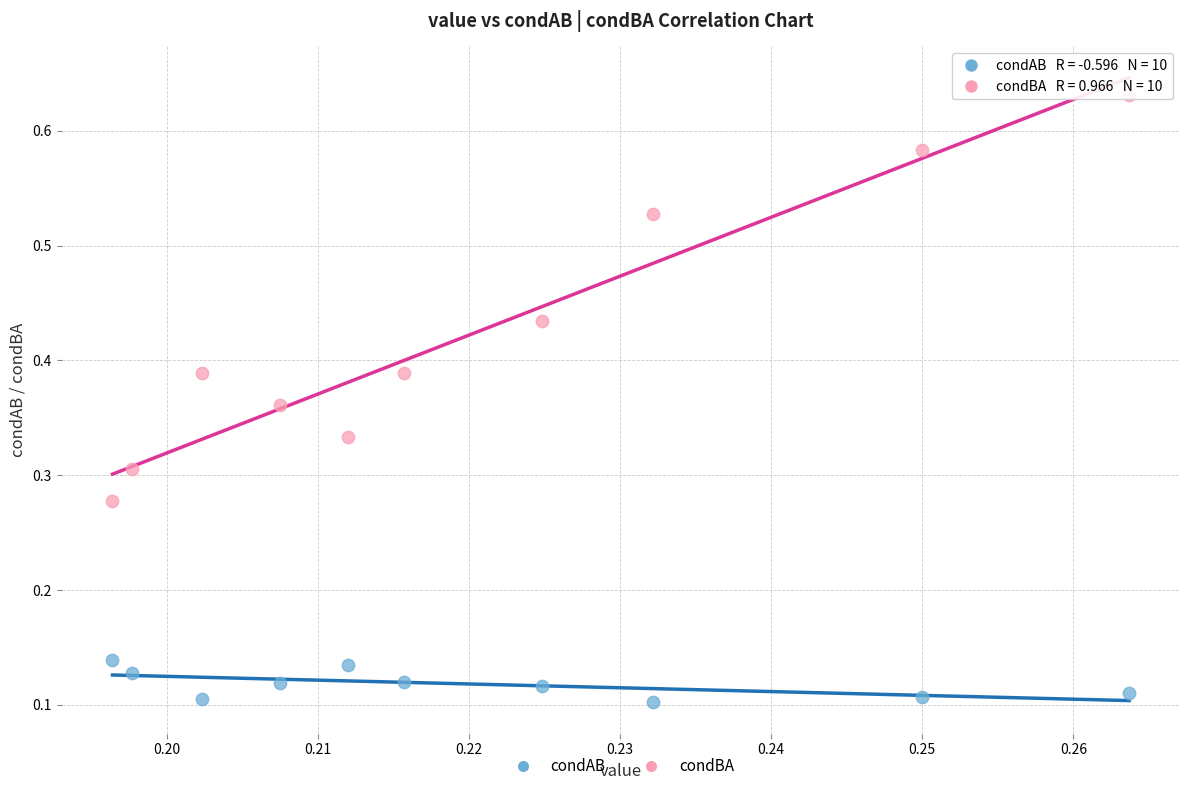

How many points are shown in the scatter plot?

20